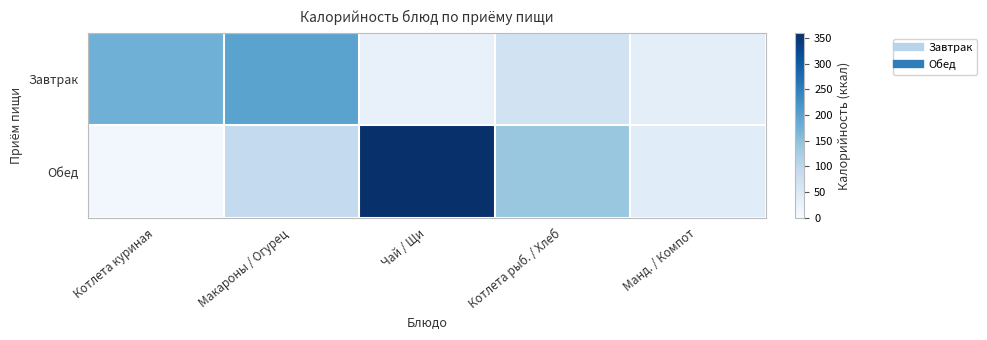

What is the total value across all series at Манд. / Компот?

76.6